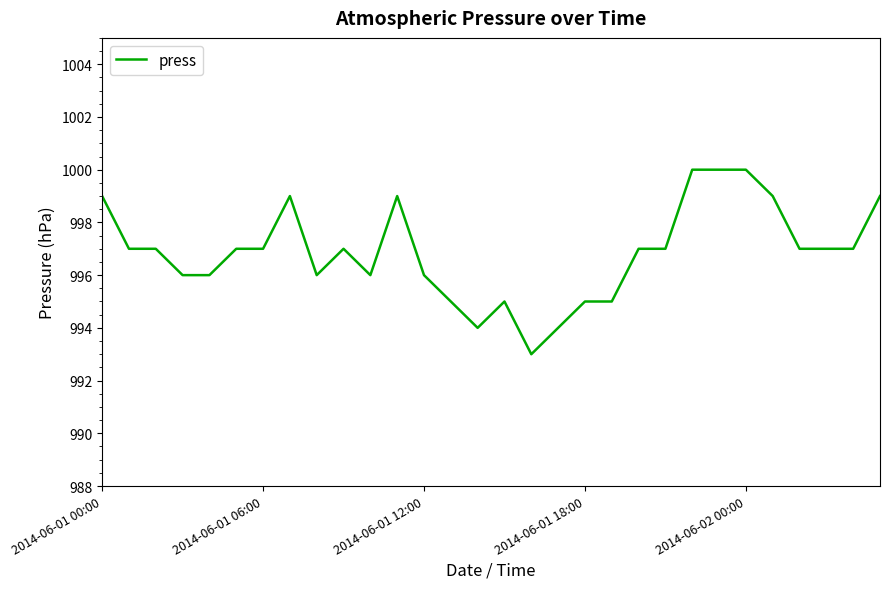

Reading left to right, extract all data points from this chart.

999	997	997	996	996	997	997	999	996	997	996	999	996	995	994	995	993	994	995	995	997	997	1000	1000	1000	999	997	997	997	999